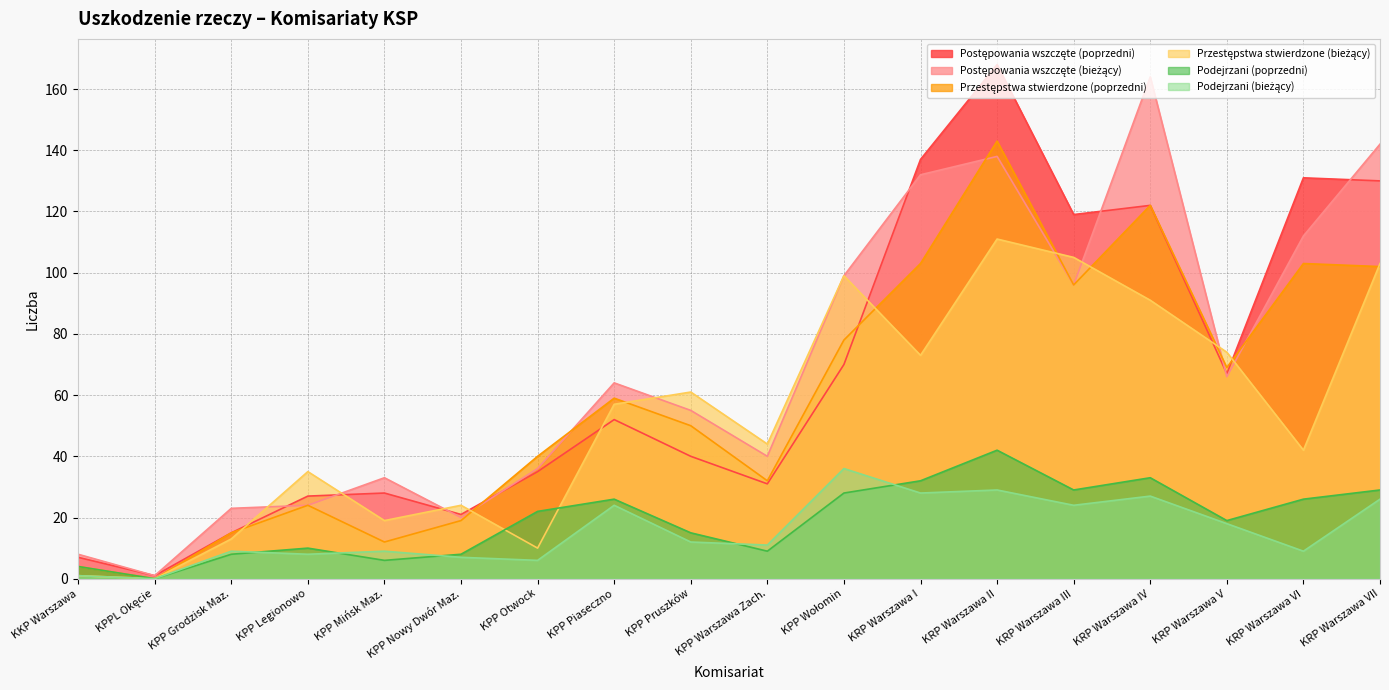

Reading left to right, what are all the values shown in this chart?

Postępowania wszczęte (poprzedni): KKP Warszawa=7	KPPL Okęcie=1	KPP Grodzisk Maz.=15	KPP Legionowo=27	KPP Mińsk Maz.=28	KPP Nowy Dwór Maz.=21	KPP Otwock=35	KPP Piaseczno=52	KPP Pruszków=40	KPP Warszawa Zach.=31	KPP Wołomin=70	KRP Warszawa I=137	KRP Warszawa II=168	KRP Warszawa III=119	KRP Warszawa IV=122	KRP Warszawa V=67	KRP Warszawa VI=131	KRP Warszawa VII=130
Postępowania wszczęte (bieżący): KKP Warszawa=8	KPPL Okęcie=1	KPP Grodzisk Maz.=23	KPP Legionowo=24	KPP Mińsk Maz.=33	KPP Nowy Dwór Maz.=20	KPP Otwock=36	KPP Piaseczno=64	KPP Pruszków=55	KPP Warszawa Zach.=40	KPP Wołomin=99	KRP Warszawa I=132	KRP Warszawa II=138	KRP Warszawa III=96	KRP Warszawa IV=164	KRP Warszawa V=66	KRP Warszawa VI=112	KRP Warszawa VII=142
Przestępstwa stwierdzone (poprzedni): KKP Warszawa=4	KPPL Okęcie=0	KPP Grodzisk Maz.=15	KPP Legionowo=24	KPP Mińsk Maz.=12	KPP Nowy Dwór Maz.=19	KPP Otwock=40	KPP Piaseczno=59	KPP Pruszków=50	KPP Warszawa Zach.=32	KPP Wołomin=78	KRP Warszawa I=103	KRP Warszawa II=143	KRP Warszawa III=96	KRP Warszawa IV=122	KRP Warszawa V=69	KRP Warszawa VI=103	KRP Warszawa VII=102
Przestępstwa stwierdzone (bieżący): KKP Warszawa=1	KPPL Okęcie=0	KPP Grodzisk Maz.=13	KPP Legionowo=35	KPP Mińsk Maz.=19	KPP Nowy Dwór Maz.=24	KPP Otwock=10	KPP Piaseczno=57	KPP Pruszków=61	KPP Warszawa Zach.=44	KPP Wołomin=99	KRP Warszawa I=73	KRP Warszawa II=111	KRP Warszawa III=105	KRP Warszawa IV=91	KRP Warszawa V=74	KRP Warszawa VI=42	KRP Warszawa VII=103
Podejrzani (poprzedni): KKP Warszawa=4	KPPL Okęcie=0	KPP Grodzisk Maz.=8	KPP Legionowo=10	KPP Mińsk Maz.=6	KPP Nowy Dwór Maz.=8	KPP Otwock=22	KPP Piaseczno=26	KPP Pruszków=15	KPP Warszawa Zach.=9	KPP Wołomin=28	KRP Warszawa I=32	KRP Warszawa II=42	KRP Warszawa III=29	KRP Warszawa IV=33	KRP Warszawa V=19	KRP Warszawa VI=26	KRP Warszawa VII=29
Podejrzani (bieżący): KKP Warszawa=1	KPPL Okęcie=0	KPP Grodzisk Maz.=9	KPP Legionowo=8	KPP Mińsk Maz.=9	KPP Nowy Dwór Maz.=7	KPP Otwock=6	KPP Piaseczno=24	KPP Pruszków=12	KPP Warszawa Zach.=11	KPP Wołomin=36	KRP Warszawa I=28	KRP Warszawa II=29	KRP Warszawa III=24	KRP Warszawa IV=27	KRP Warszawa V=18	KRP Warszawa VI=9	KRP Warszawa VII=26